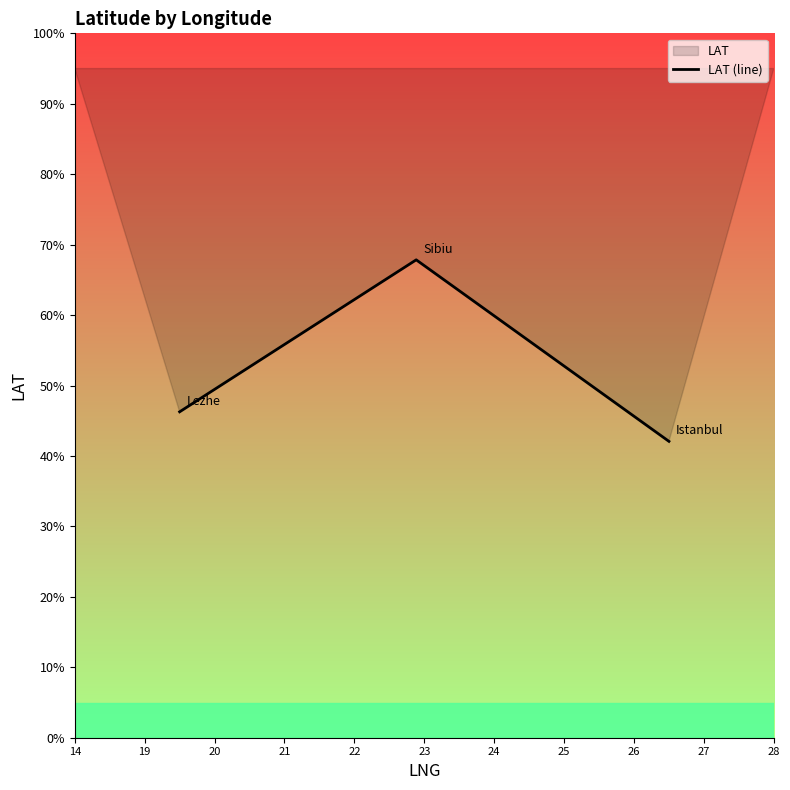

What is the maximum value shown in the chart?

67.8